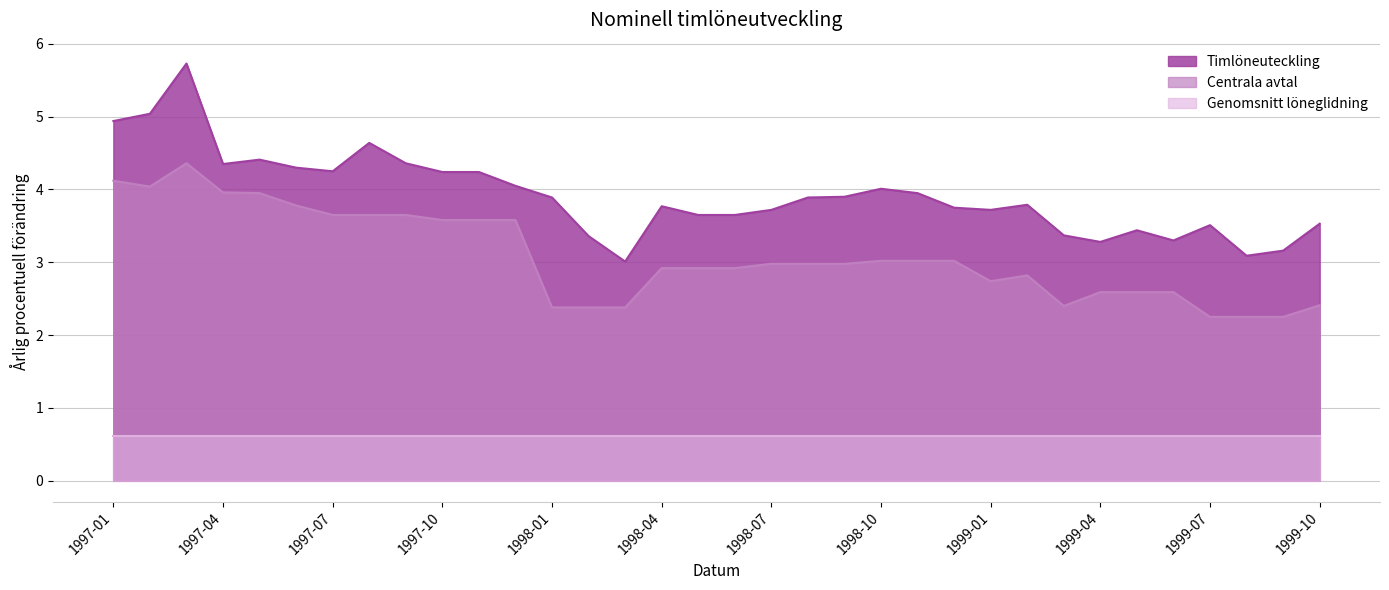

True or false: Timlöneuteckling and Centrala avtal cross at least once.

False